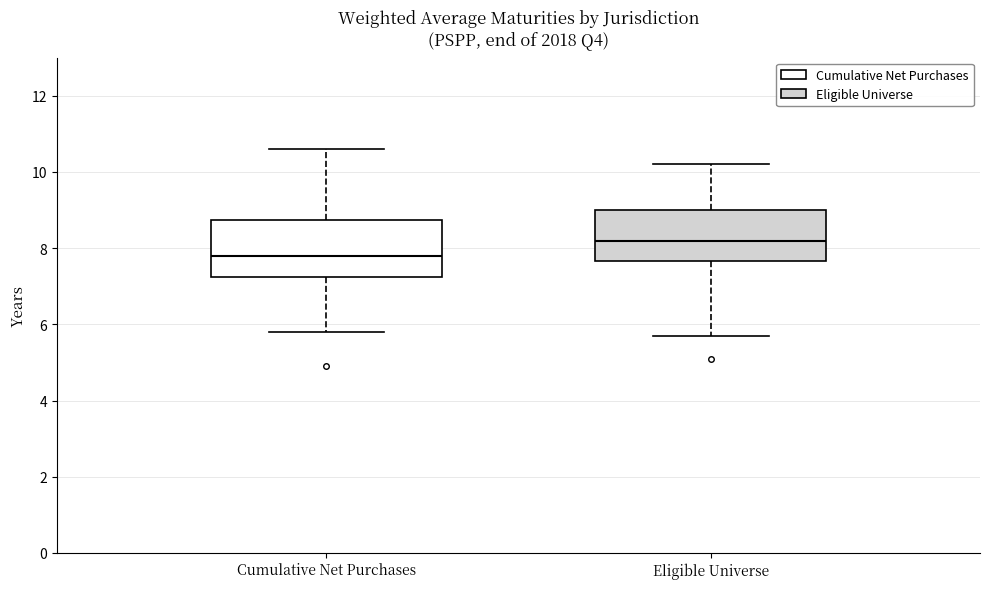

Which box has the lowest median line?

Cumulative Net Purchases